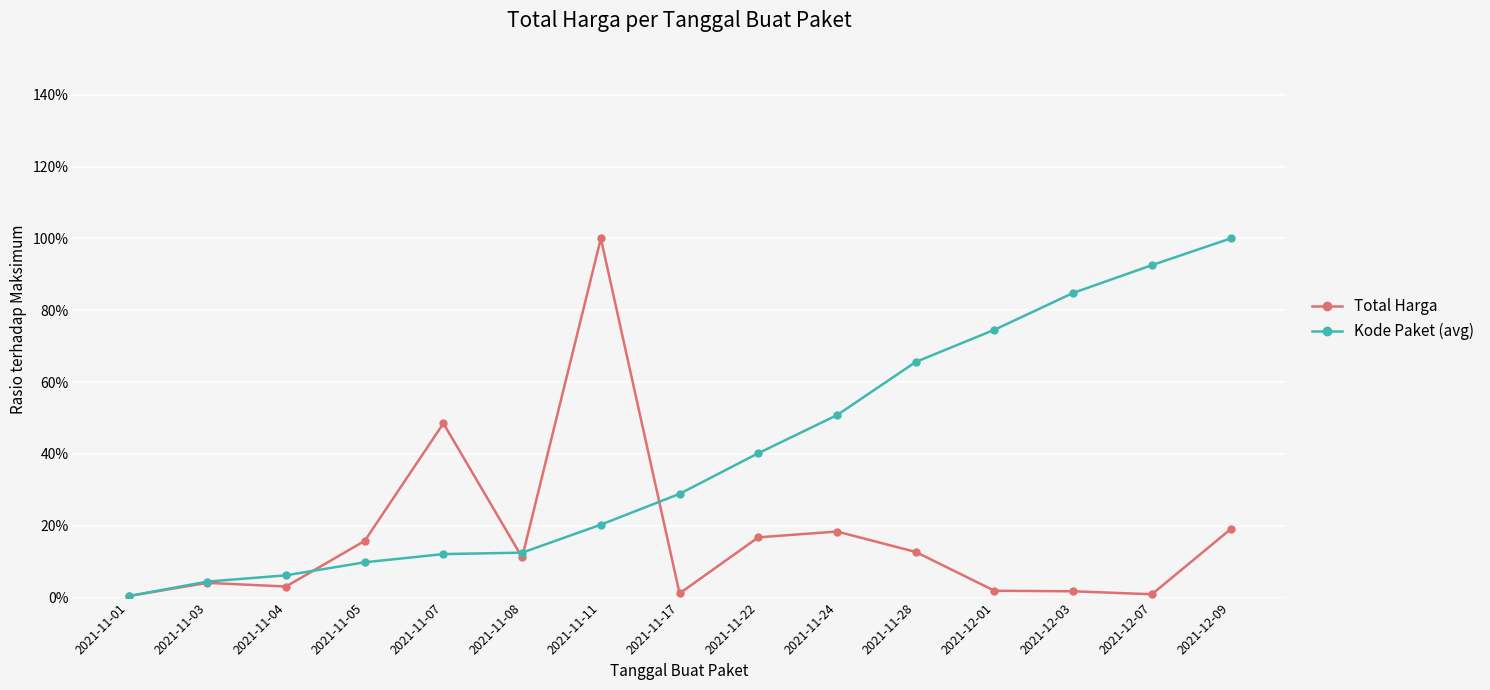

At which category does Total Harga reach its first local valley?

2021-11-04